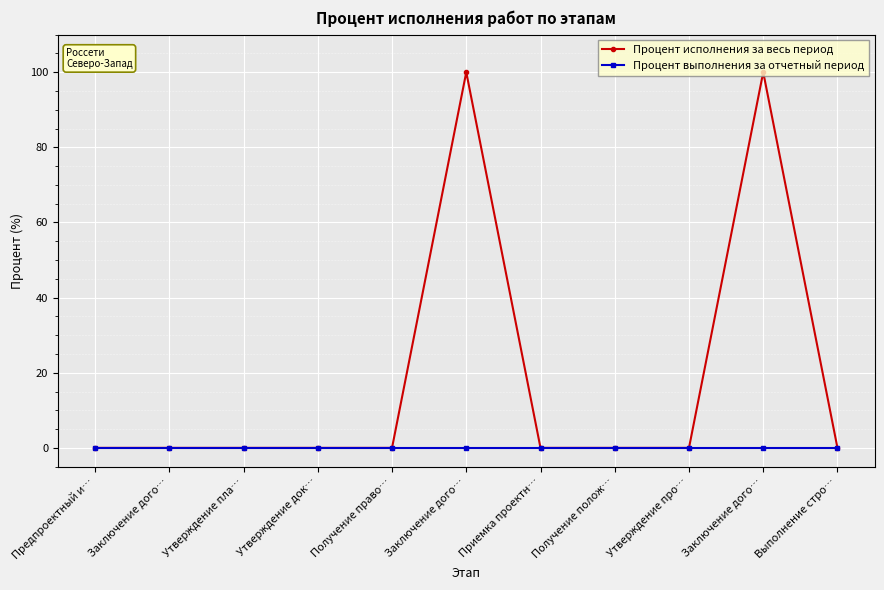

What are all the series names shown in the legend?

Процент исполнения за весь период, Процент выполнения за отчетный период